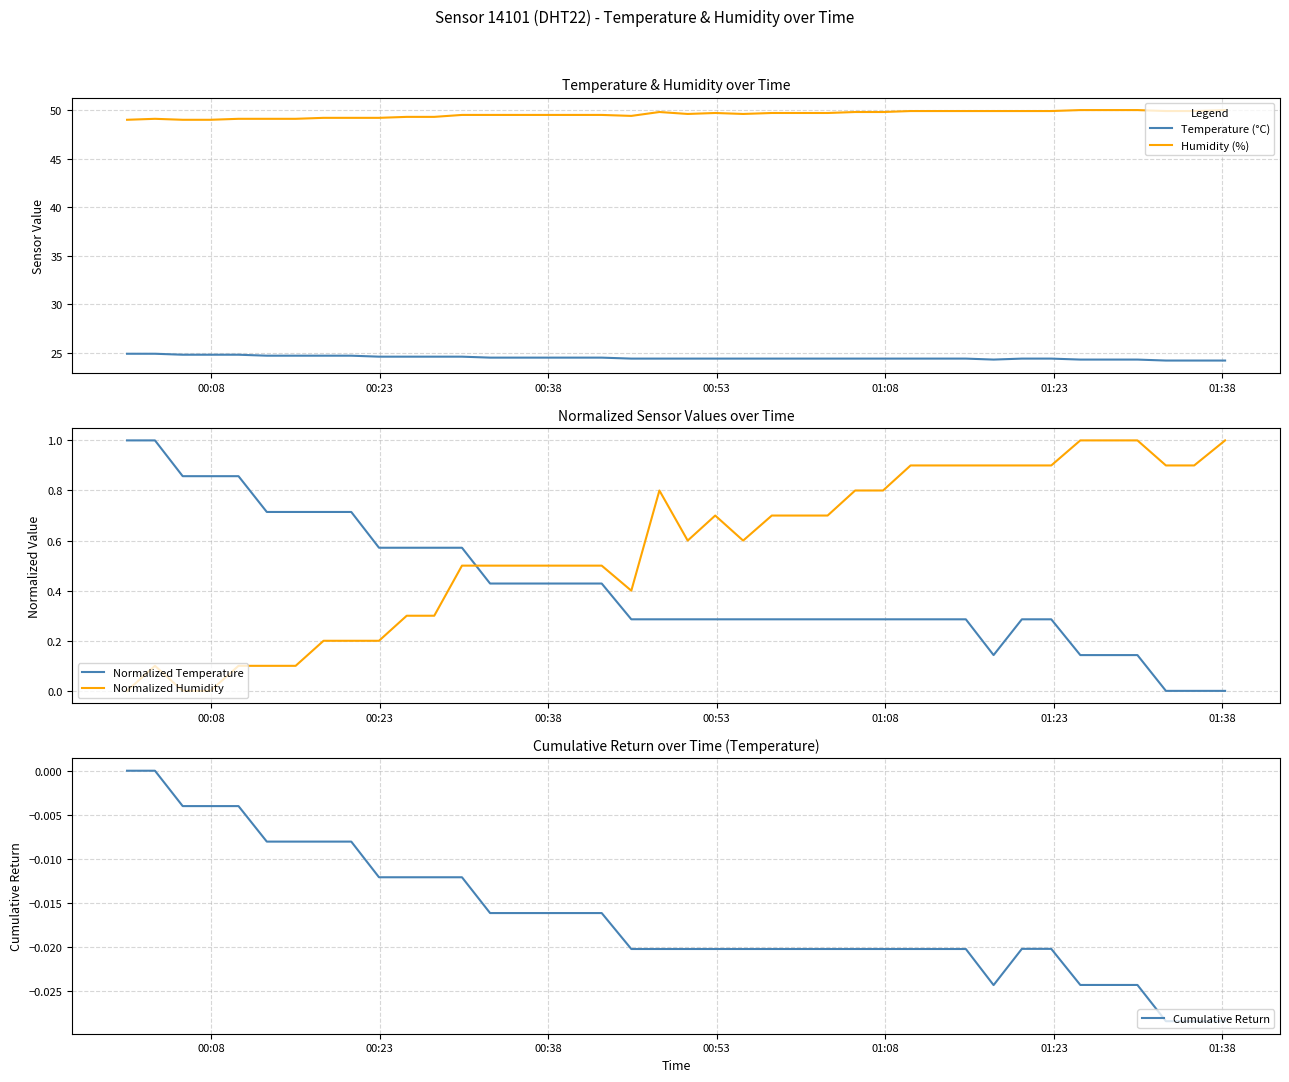

What is the highest value of the Humidity (%) series?

50.0